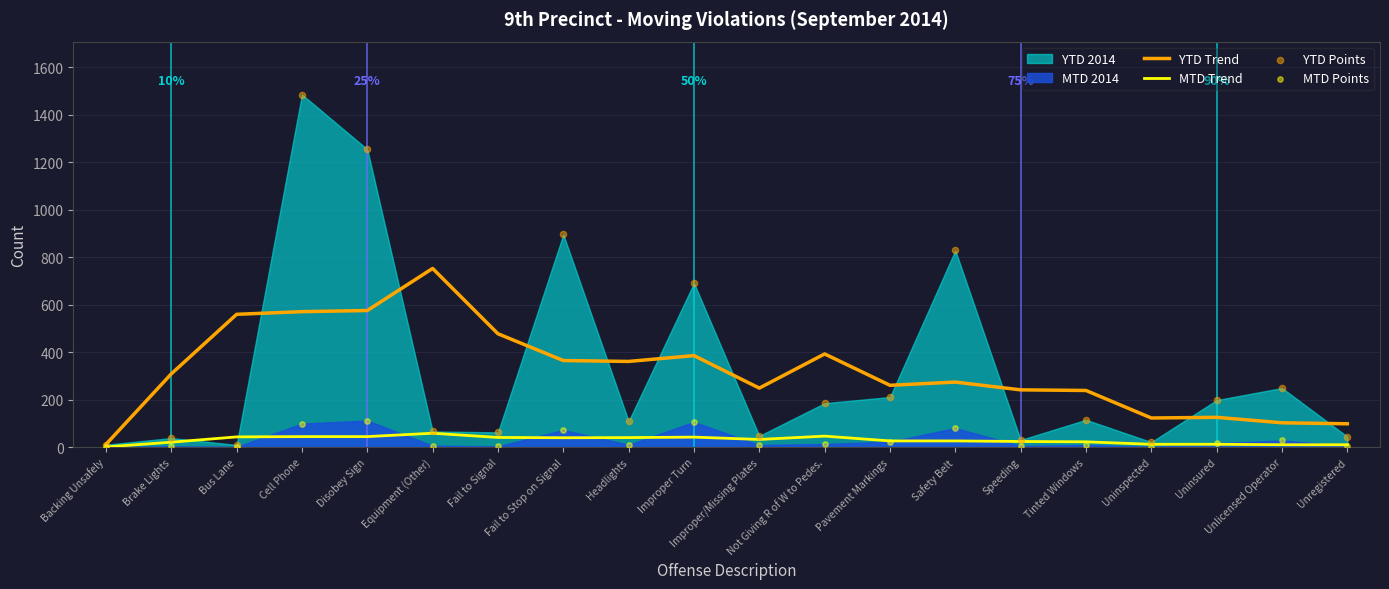

True or false: YTD Trend has a value of 48.3 at Unlicensed Operator.

False